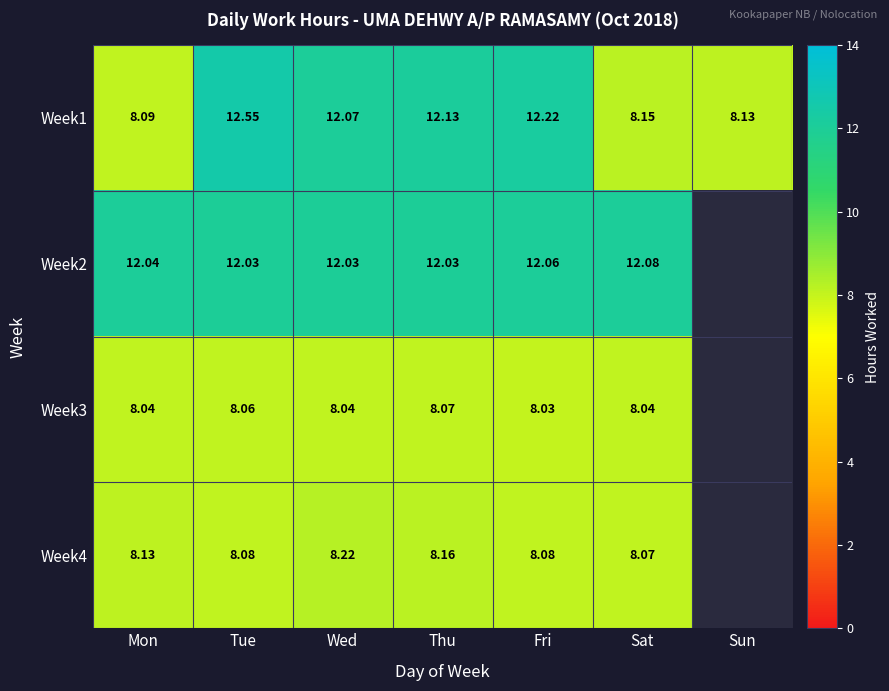

Rank the categories by Week1 value from highest to lowest.

Tue, Fri, Thu, Wed, Sat, Sun, Mon